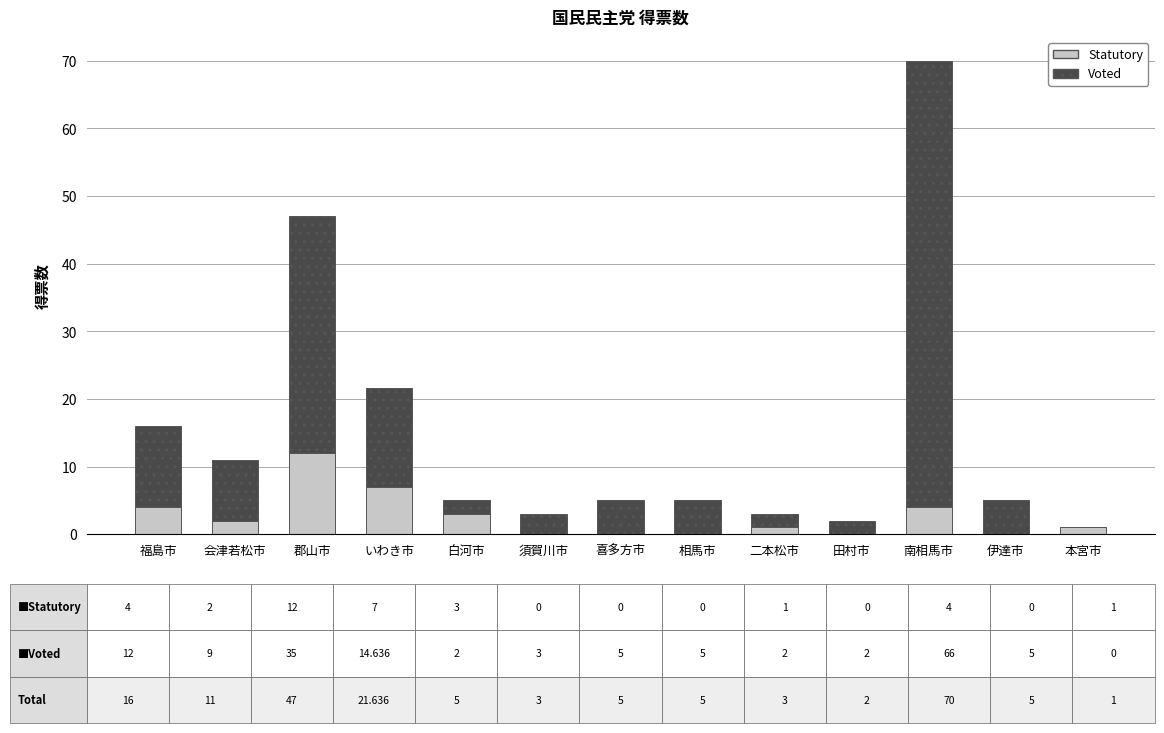

What is the total value across all series at 郡山市?

47.0